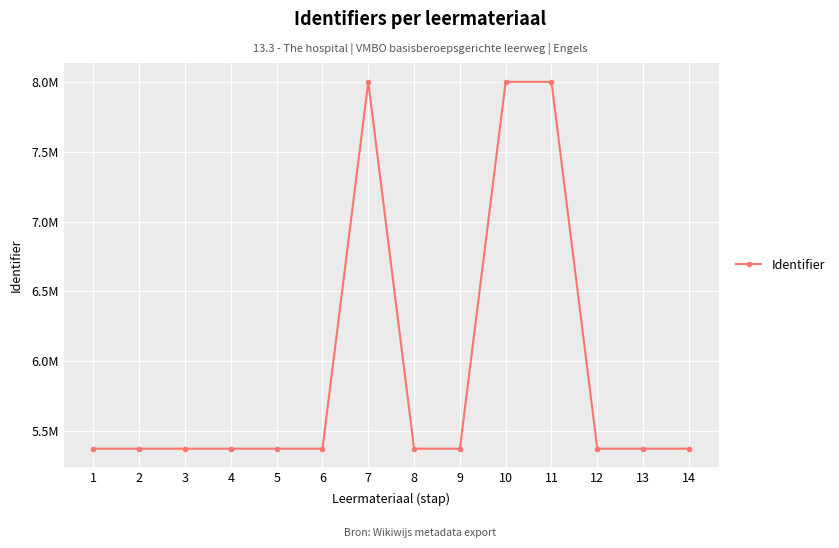

Is this an area chart (filled region under the line)?

No